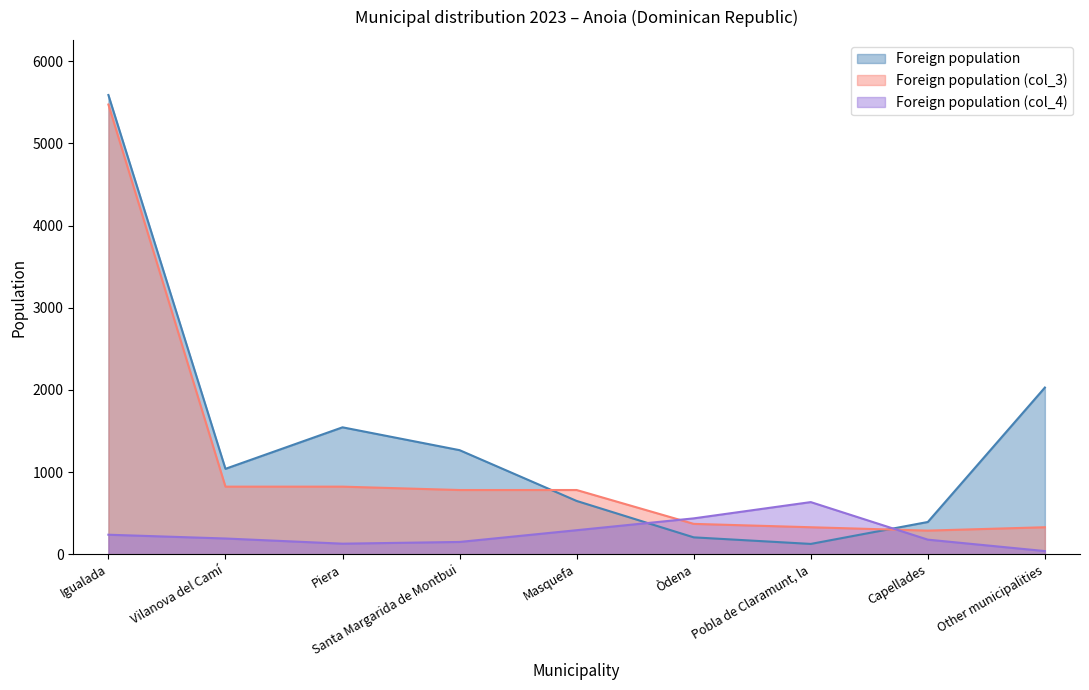

What is the spread (max minus min) of values at Santa Margarida de Montbui?

1117